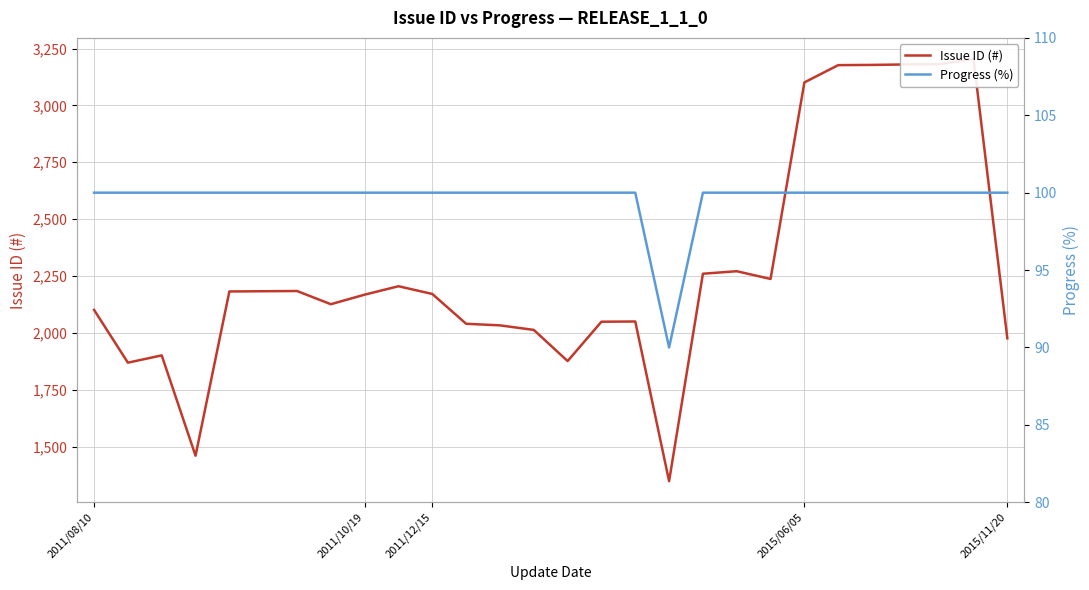

Is this an area chart (filled region under the line)?

No